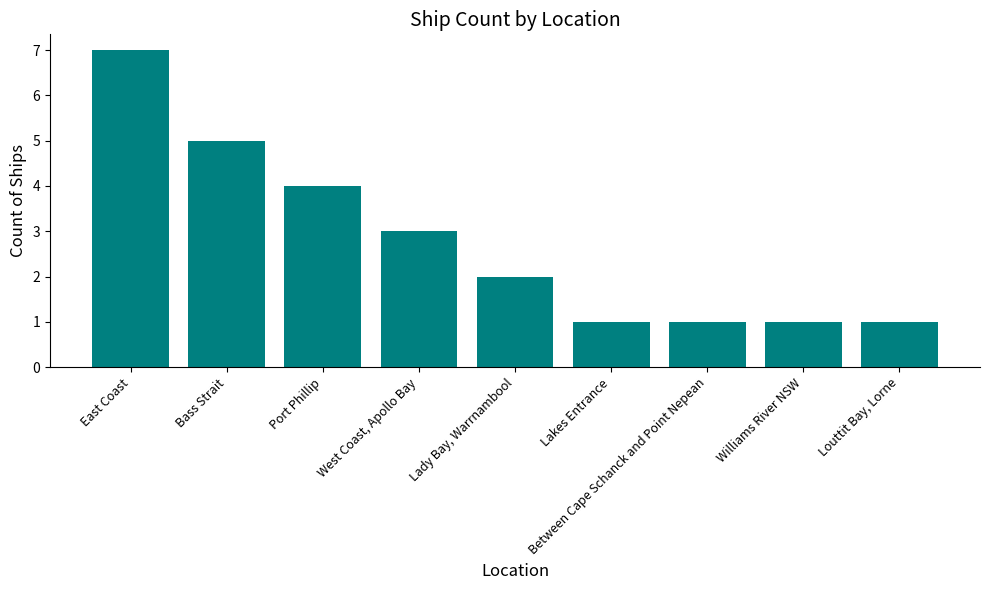

How many bars are there in total?

9